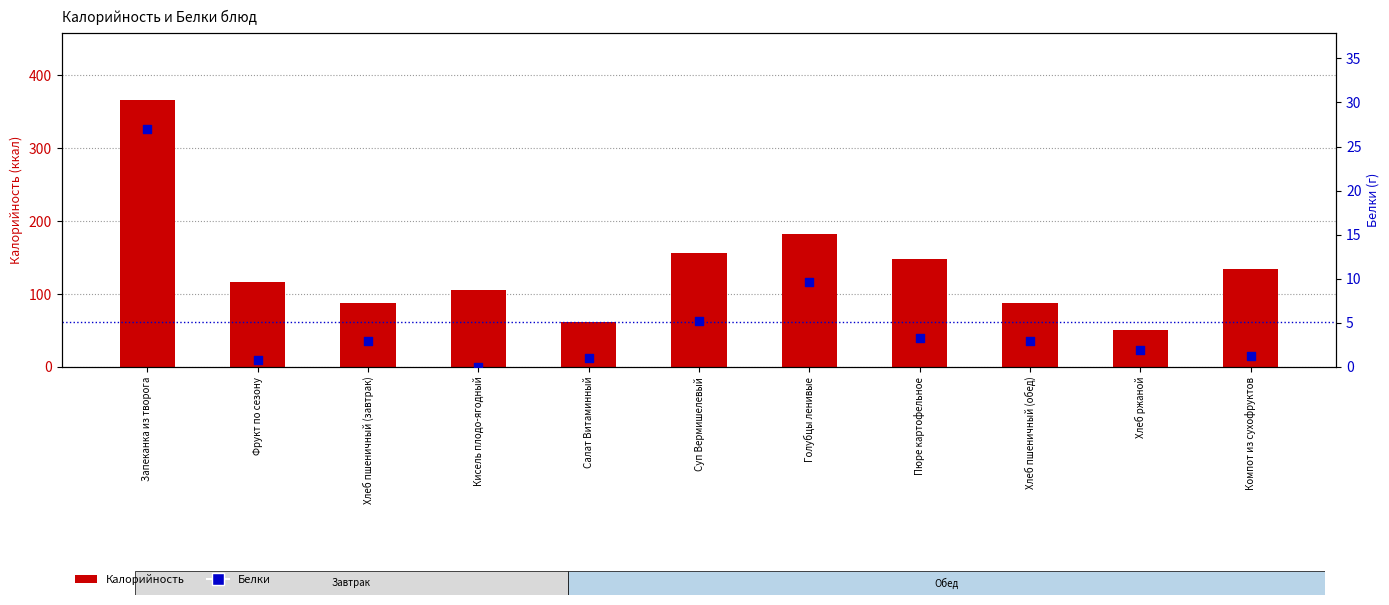

Which series reaches the minimum Y coordinate?

Белки